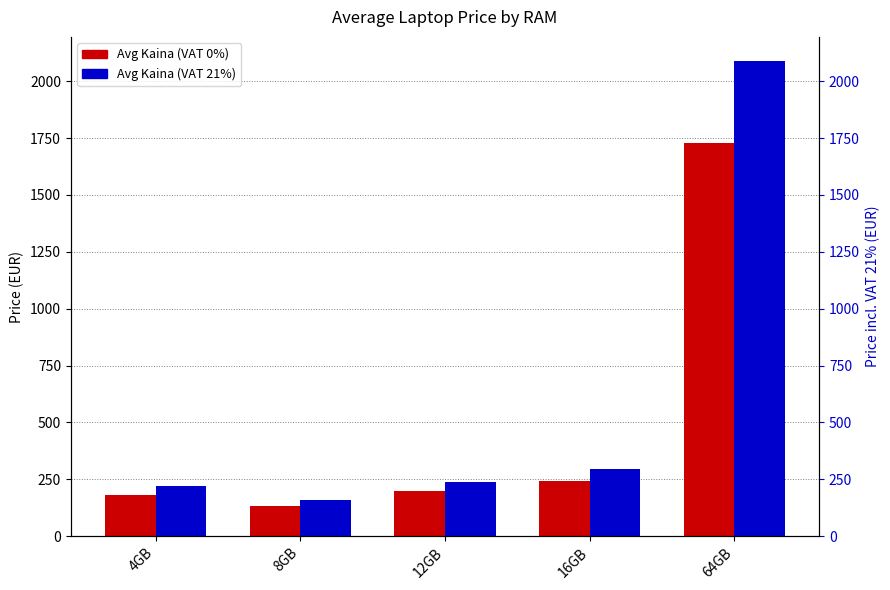

Does the chart contain stacked bars?

No